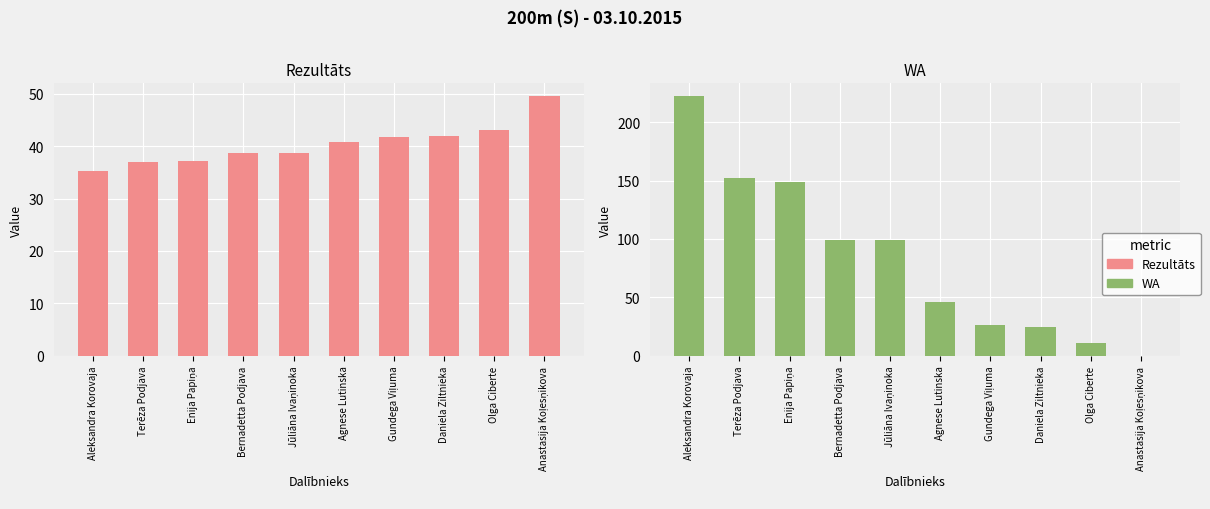

Does the chart contain any negative values?

No